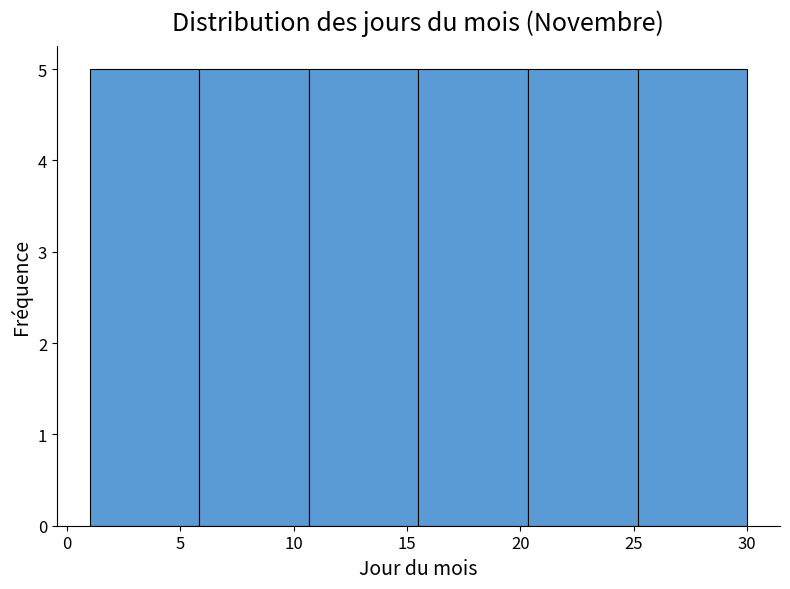

How tall is the bar that spans 25.0 to 30.0 on the x-axis? Neither the bar edges nor the heights are printed on the chart, so give them approximately, as read against the axes.

5